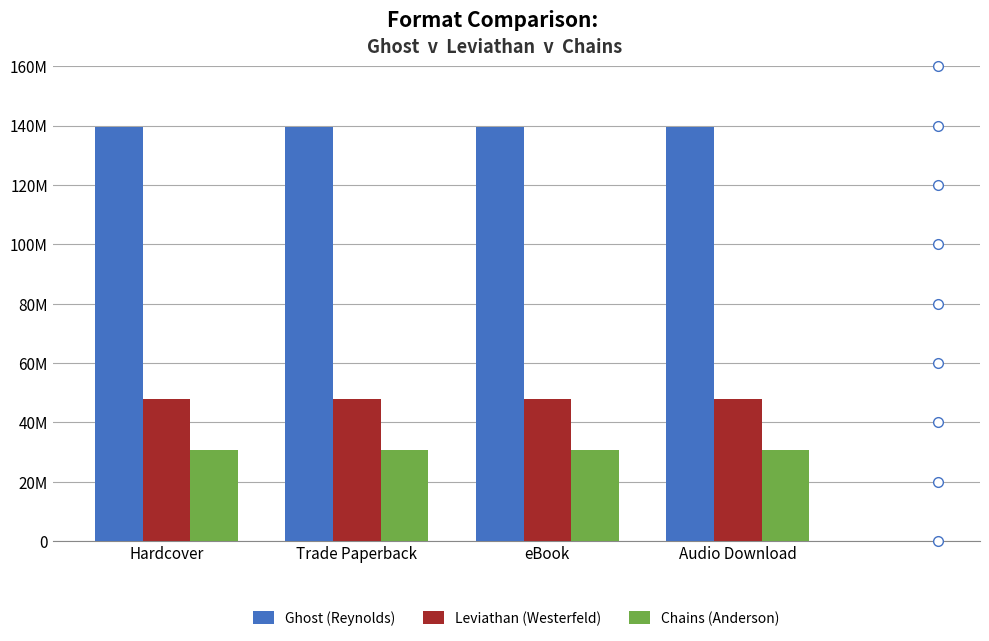

Which series has the largest total across all categories?

Ghost (Reynolds)